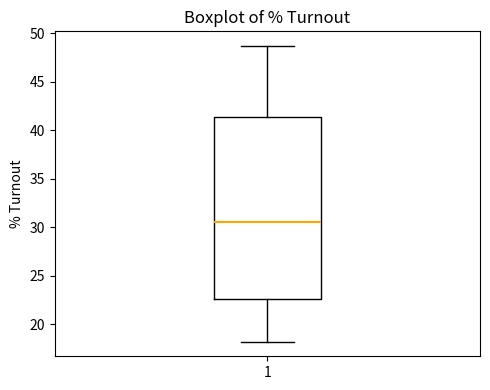

Transcribe this box plot: give where the median line is, the range the box spans, and where the two whiskers end, as read against the y-axis. The values are not printed on the chart, so give them approximately, as read against the axis.

median 30.5, box 22.5 to 41.5, whiskers 18.0 to 48.5